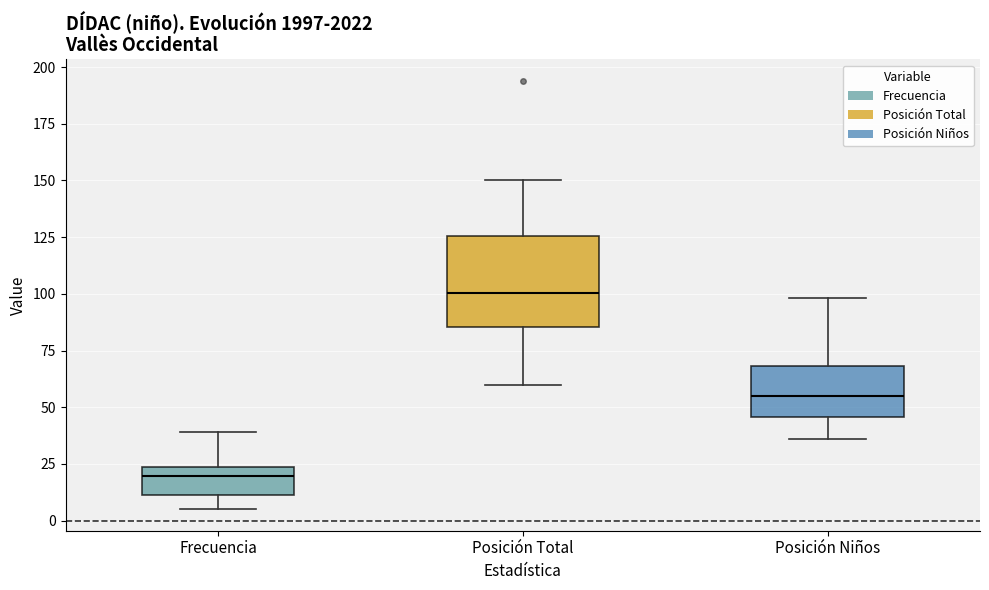

Where does the lower whisker of the box for Frecuencia end on the y-axis? The values are not printed on the chart, so give them approximately, as read against the axis.

5